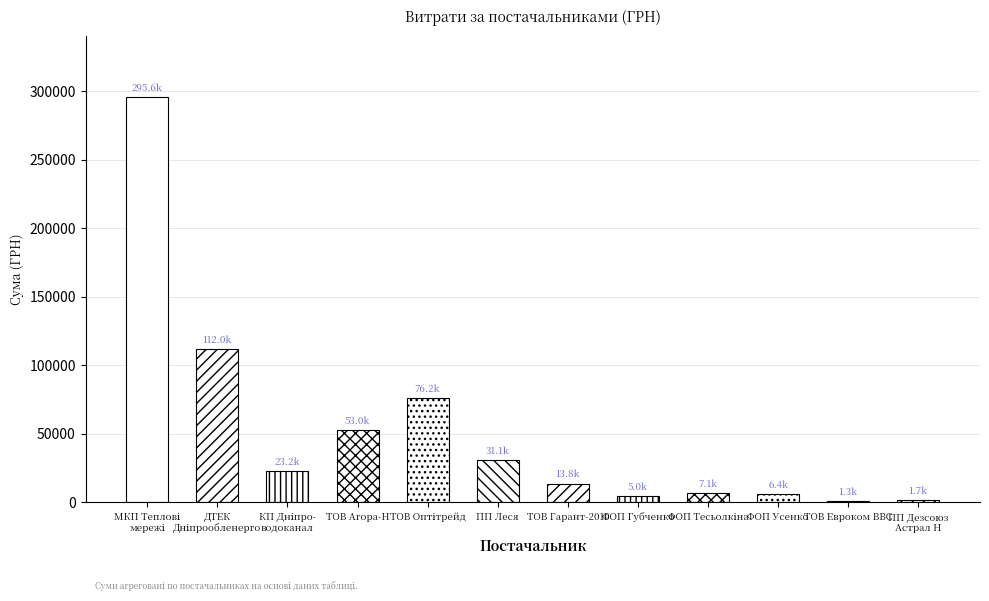

How many bars are there in total?

12